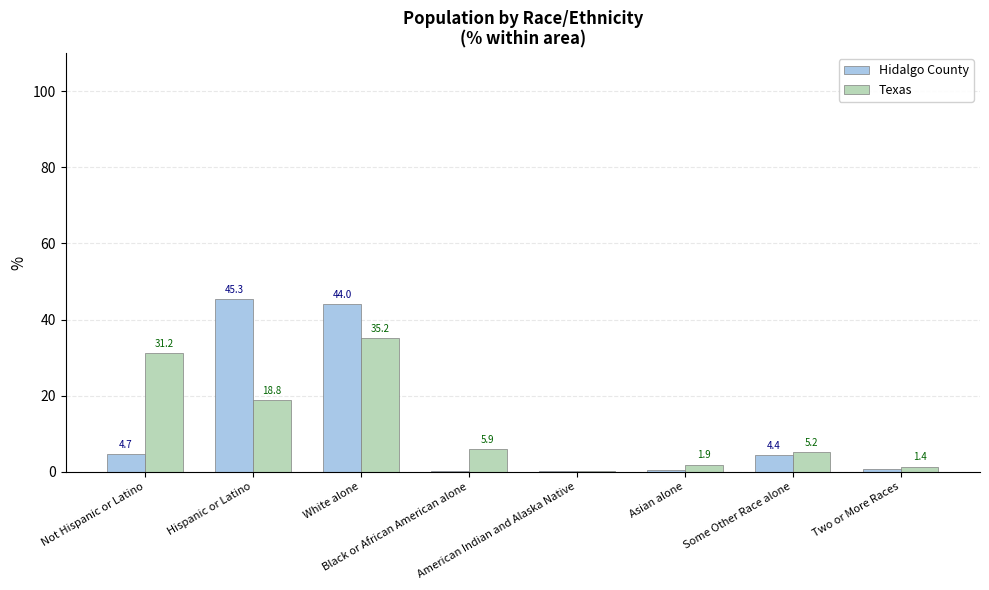

What is the maximum value for Texas?

35.2